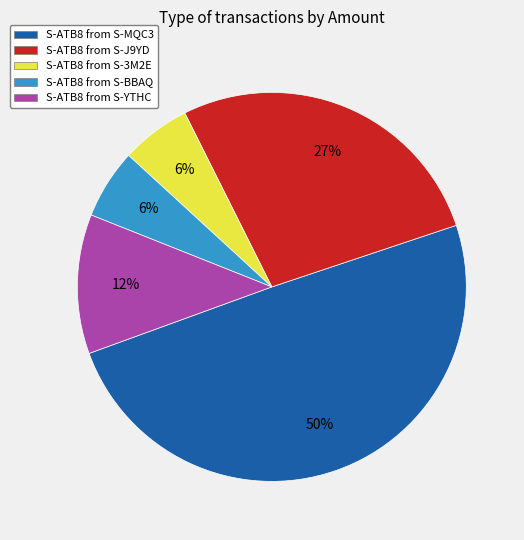

Does any single category account for the majority?

No